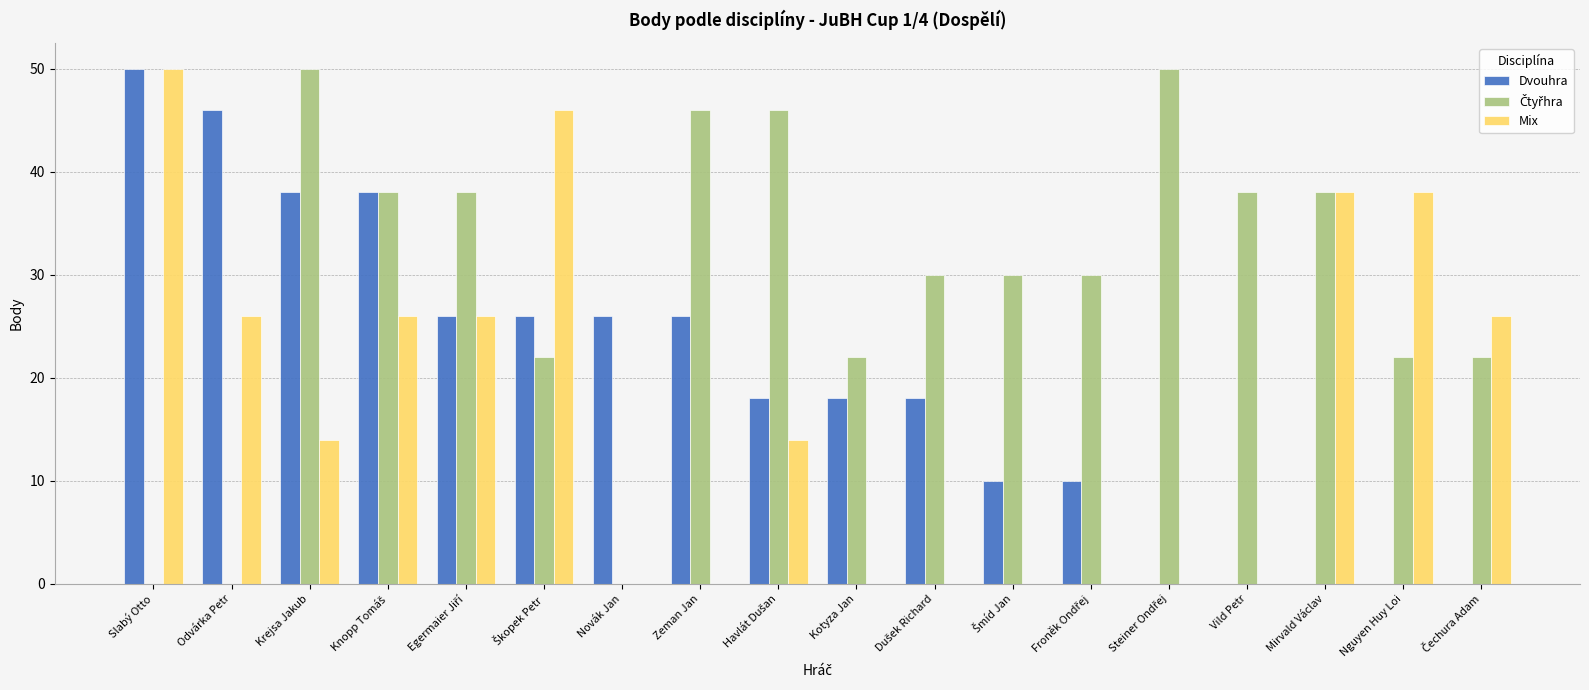

What is the sum of all Dvouhra values?

350